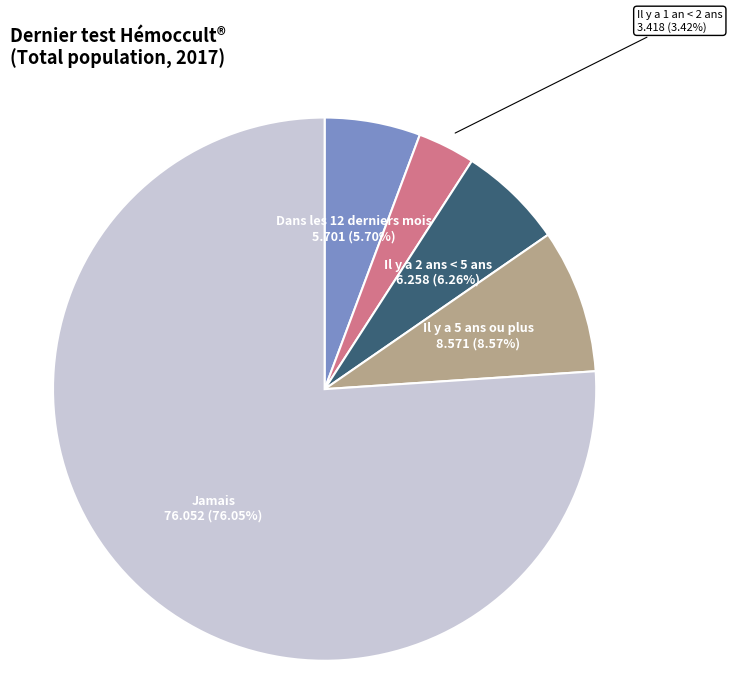

What is the largest slice in the pie chart?

Jamais